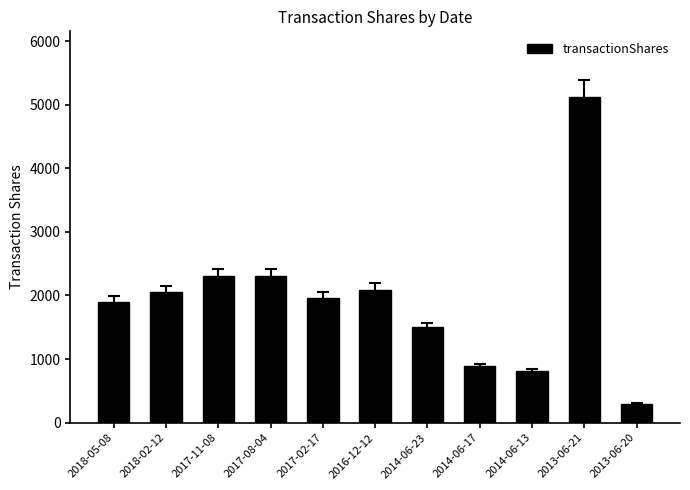

Which label corresponds to the largest value in the chart?

2013-06-21